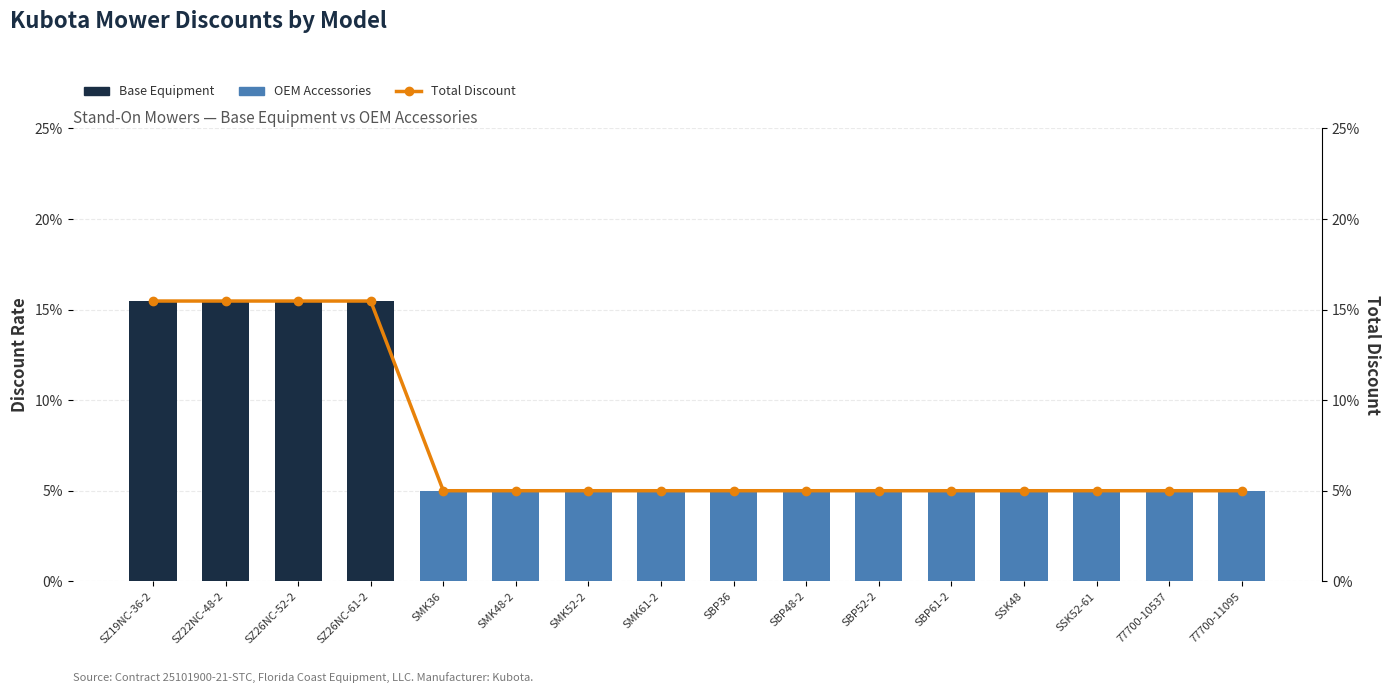

What are all the series names shown in the legend?

Base Equipment, OEM Accessories, Total Discount